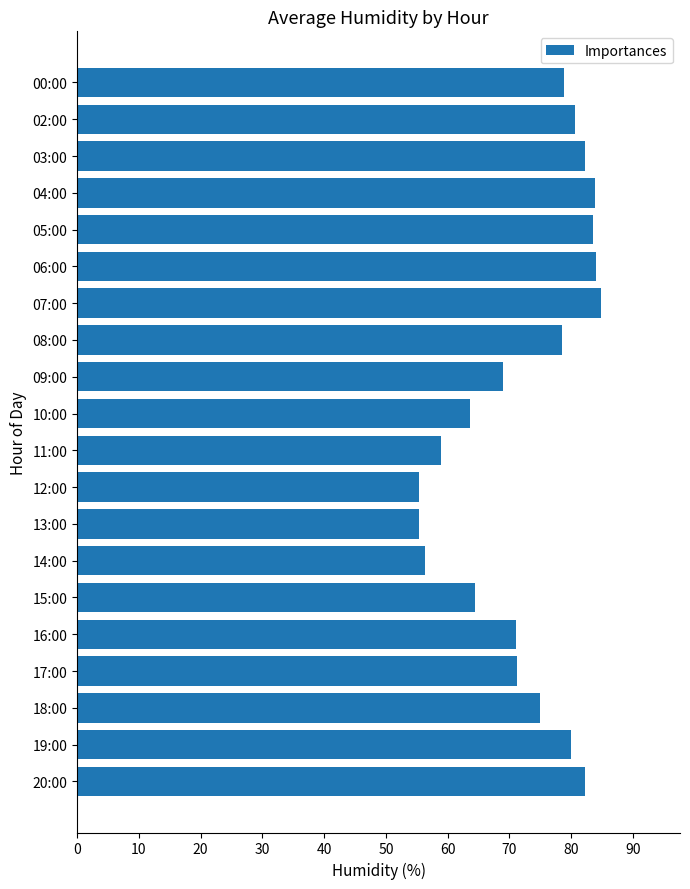

The value at 13:00 is 55.4. True or false?

True